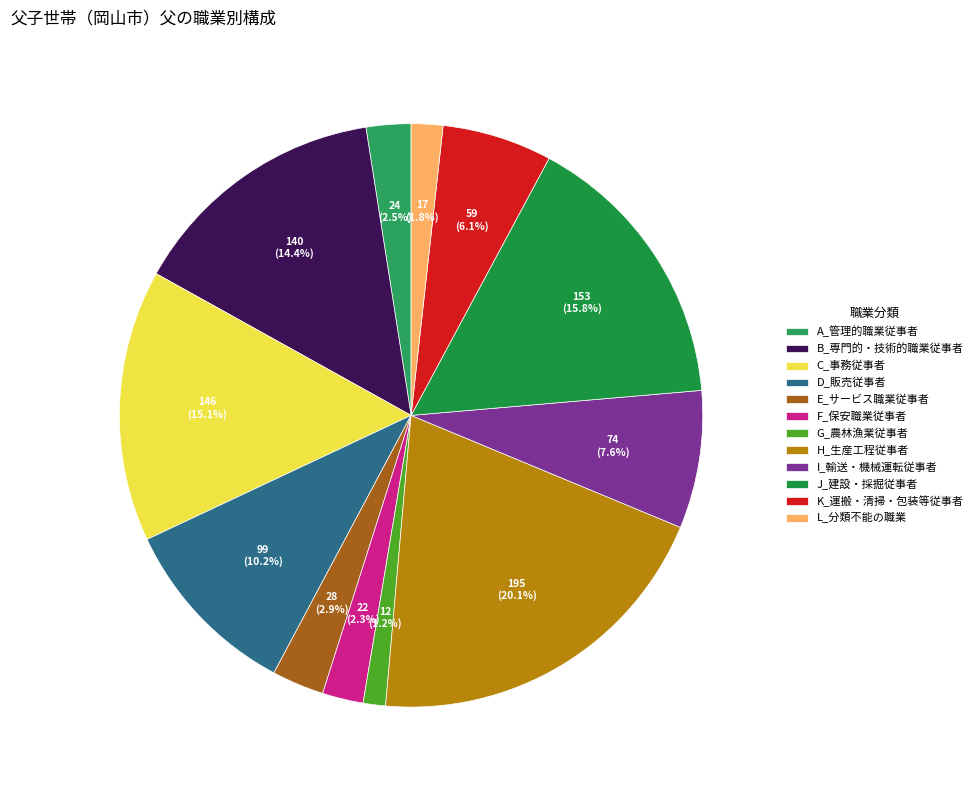

Rank the categories by value from highest to lowest.

H_生産工程従事者, J_建設・採掘従事者, C_事務従事者, B_専門的・技術的職業従事者, D_販売従事者, I_輸送・機械運転従事者, K_運搬・清掃・包装等従事者, E_サービス職業従事者, A_管理的職業従事者, F_保安職業従事者, L_分類不能の職業, G_農林漁業従事者